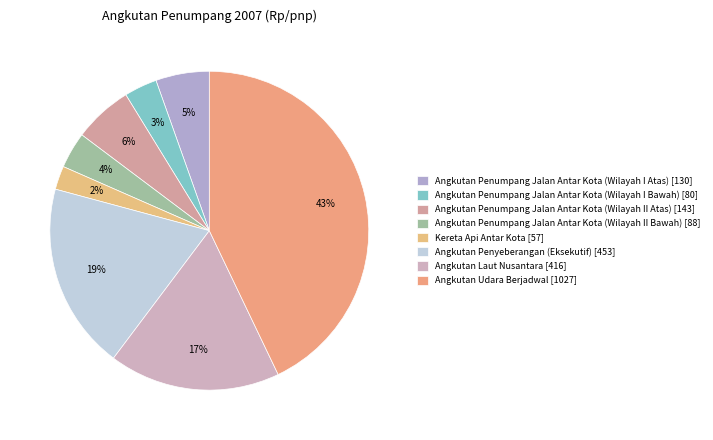

What percentage is the Angkutan Laut Nusantara slice, to the nearest percent?

17%